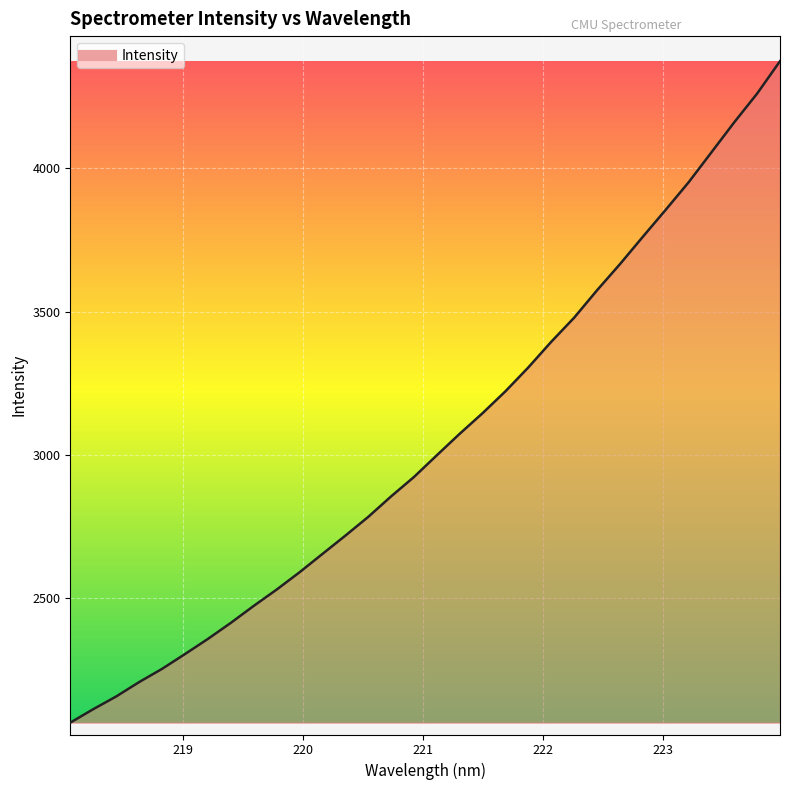

How many values are below 2998?

16